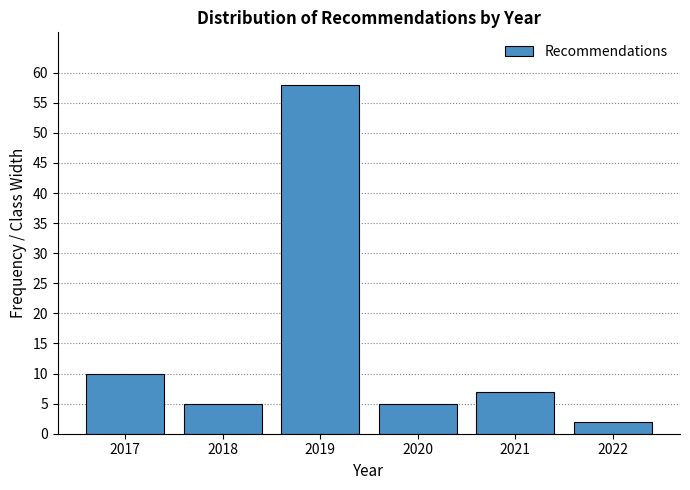

Reading left to right, transcribe all the data shown in this chart.

10	5	58	5	7	2